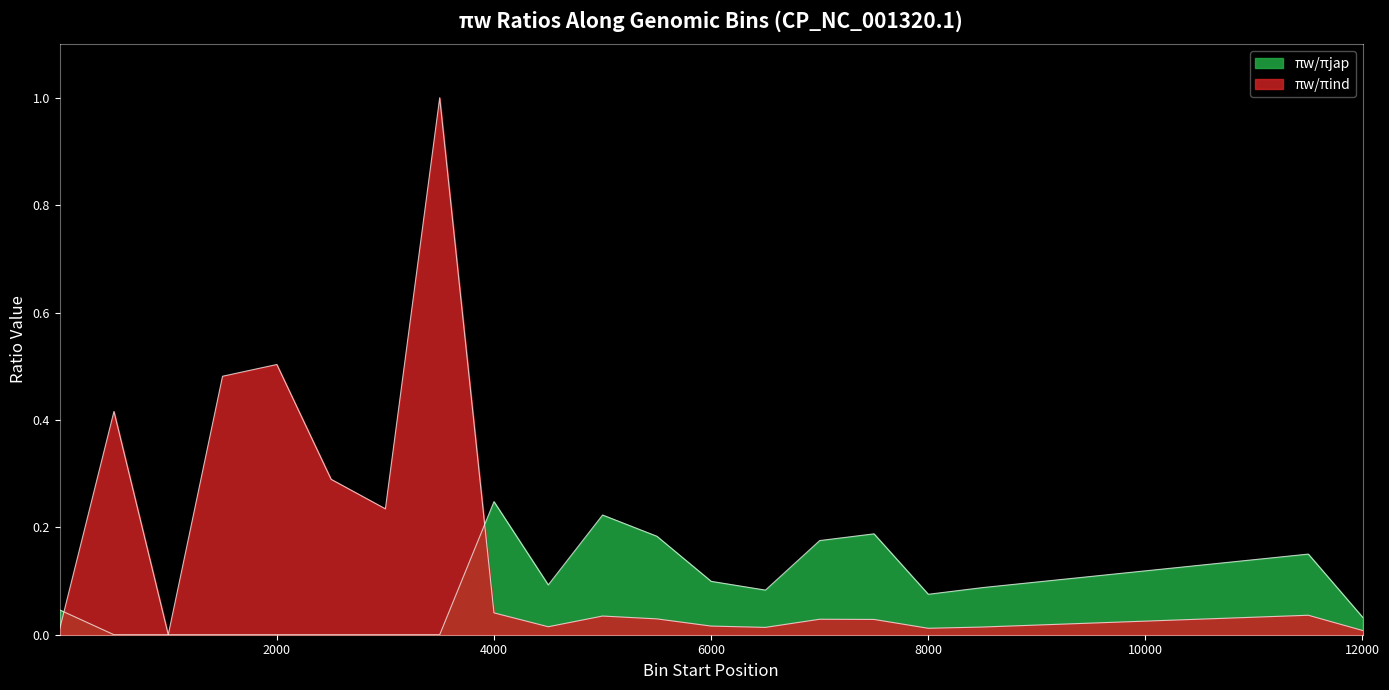

At which label is πw/πind closest to 0?

1001